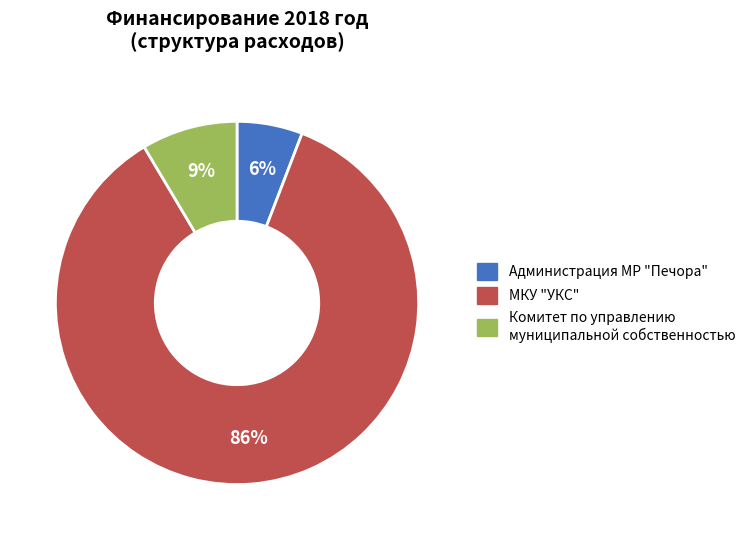

How many slices are in this pie chart?

3